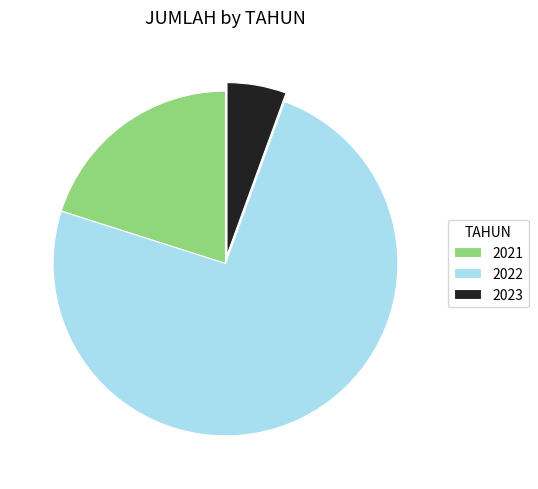

Which slice is the smallest?

2023